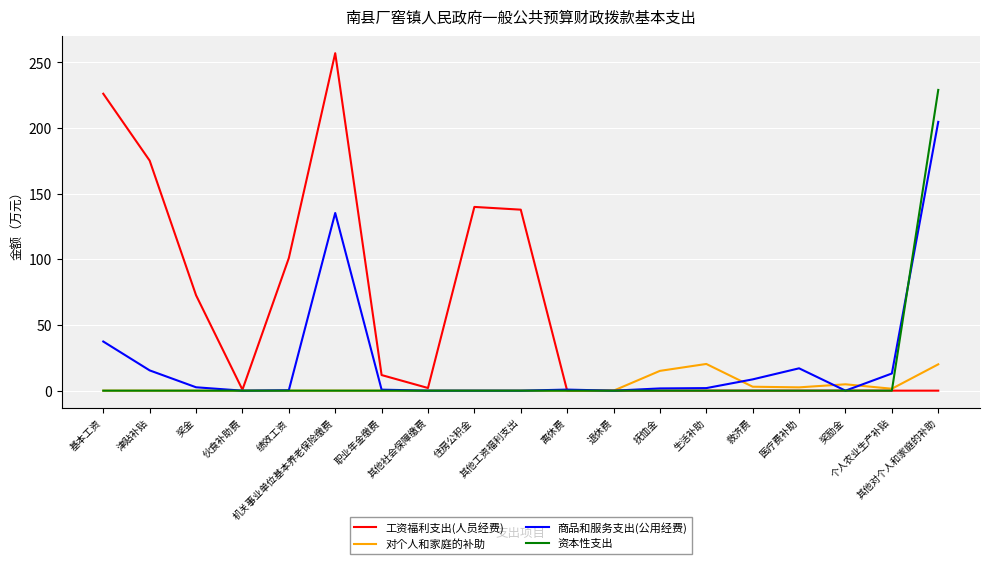

What is the highest value of the 对个人和家庭的补助 series?

20.3